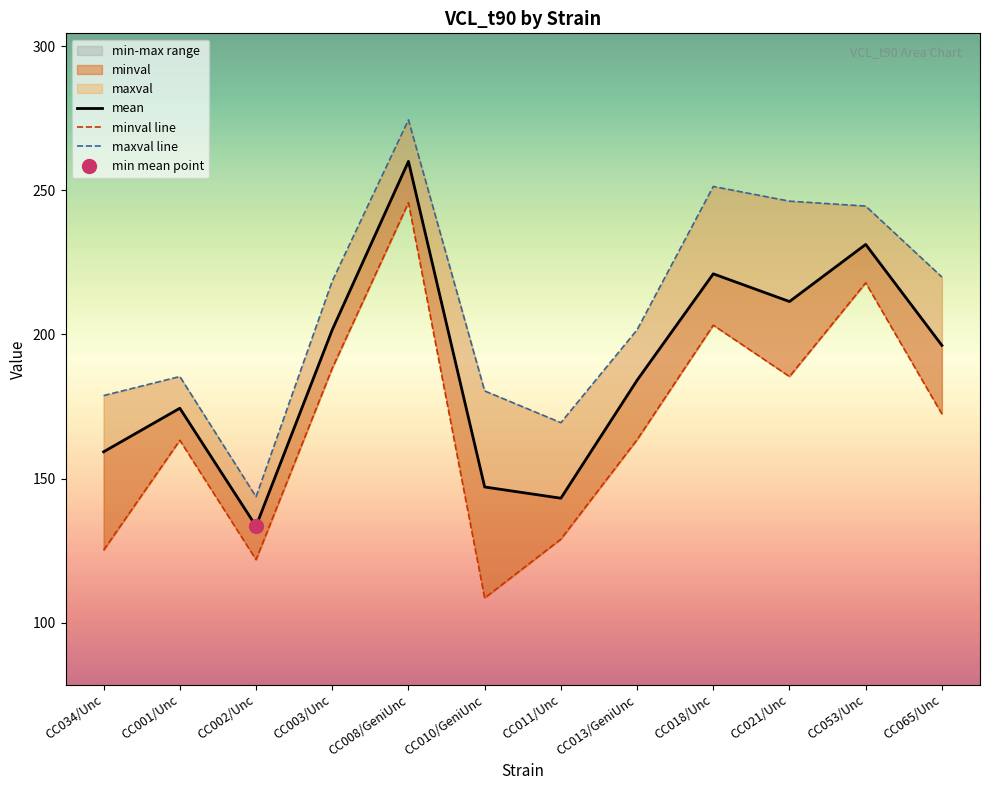

What is the approximate value of mean at CC011/Unc?

143.2